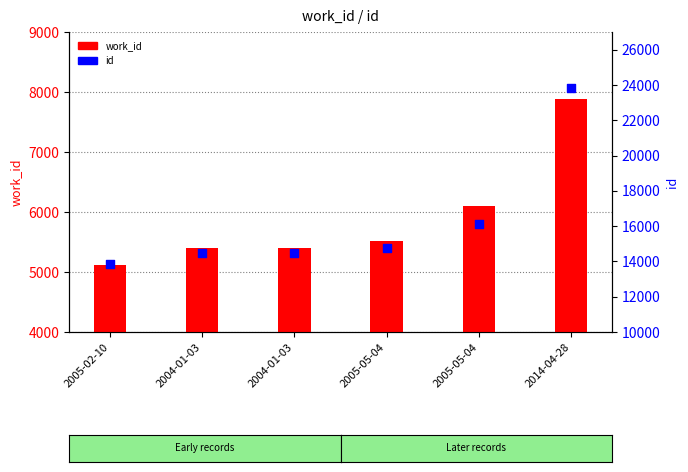

Which series contains the lowest Y value?

work_id